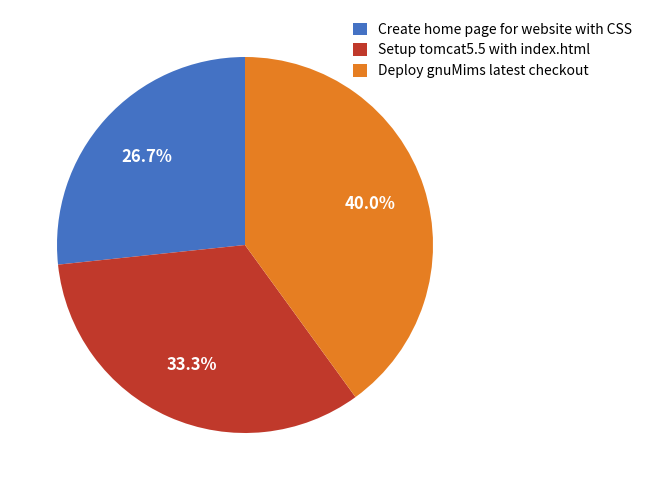

Is it true that Create home page for website with CSS is 16% of the pie?

False